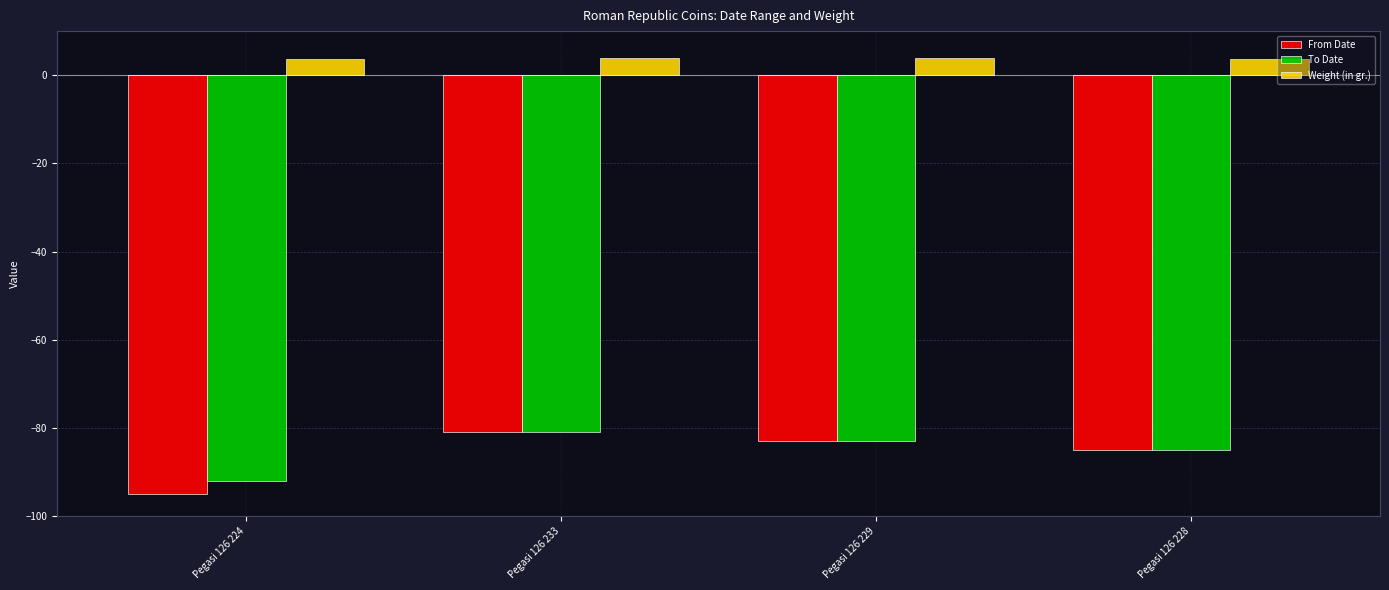

The value of To Date at Pegasi 126 233 is -81.0. True or false?

True